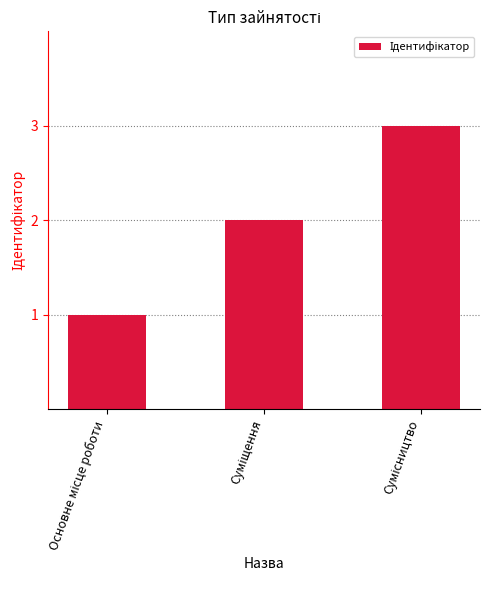

Reading left to right, list all the values displayed in this chart.

1	2	3